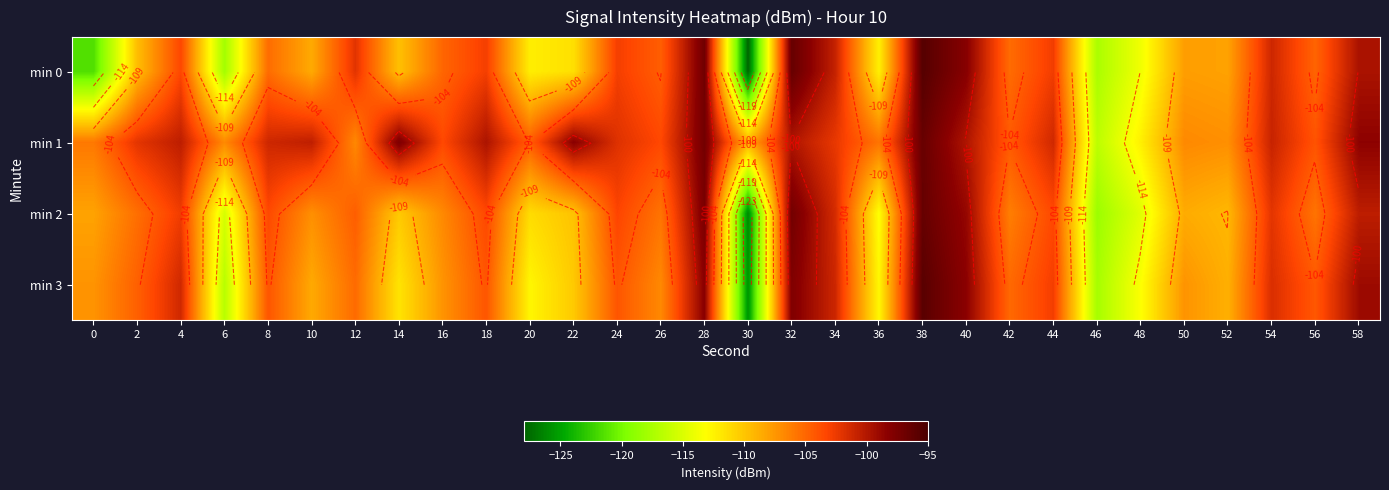

Read the min 2 value at 0.

-108.1